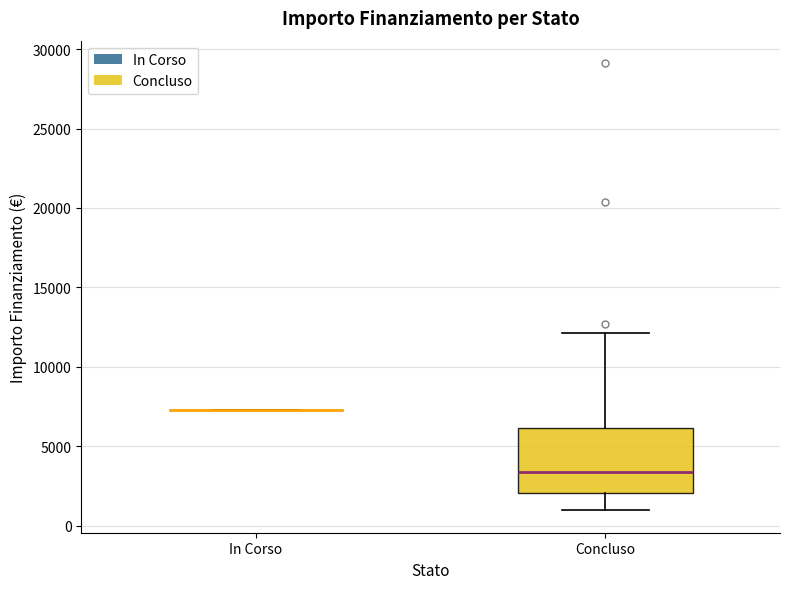

Where does the upper whisker of the box for Concluso end on the y-axis? The values are not printed on the chart, so give them approximately, as read against the axis.

12000